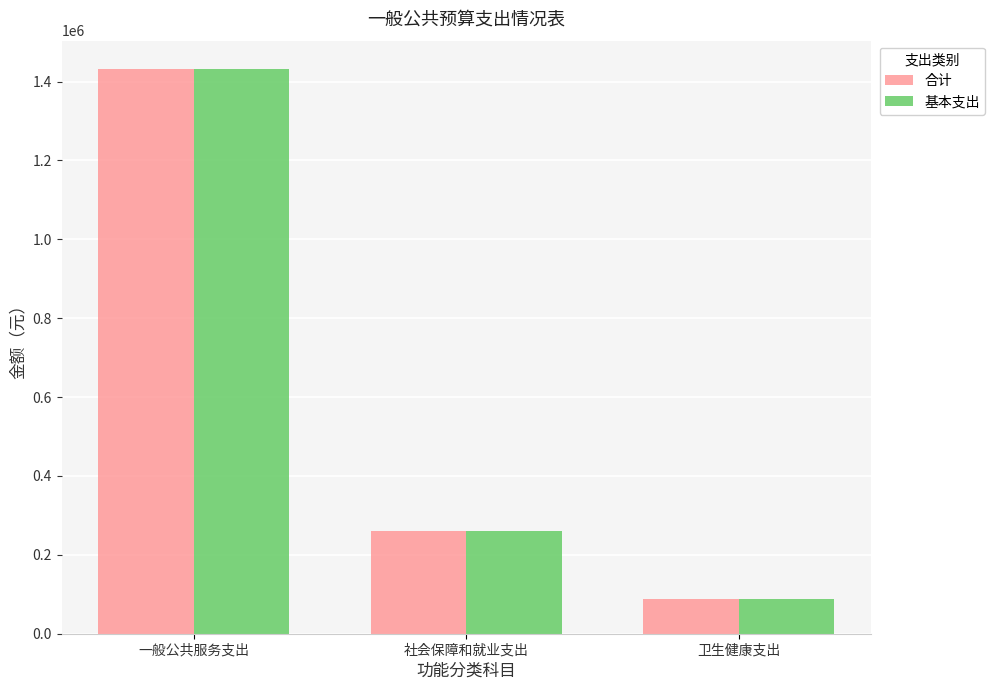

How many distinct data groups are displayed?

2